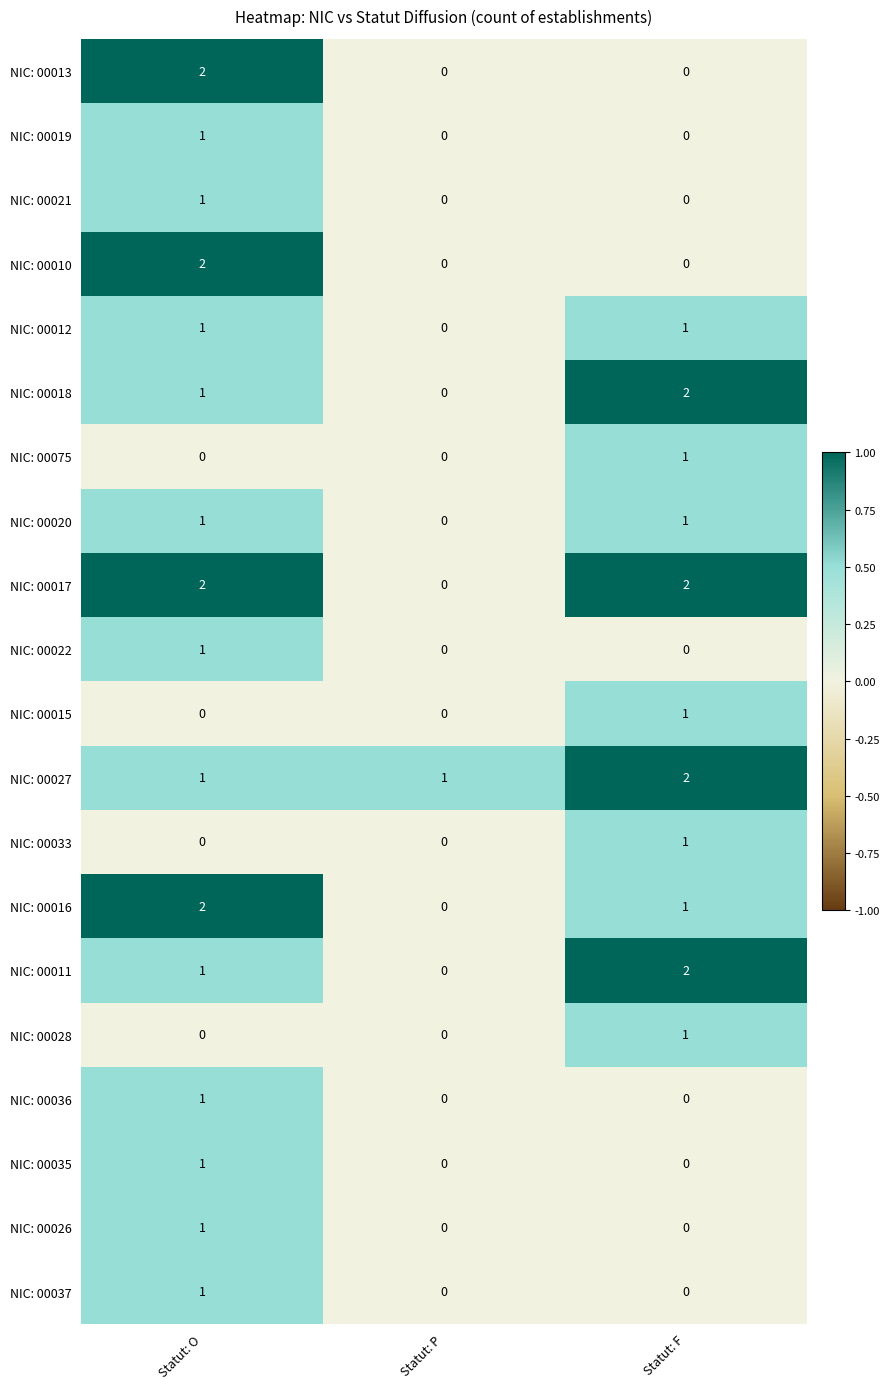

How many values in the NIC: 00011 series are below 1?

1